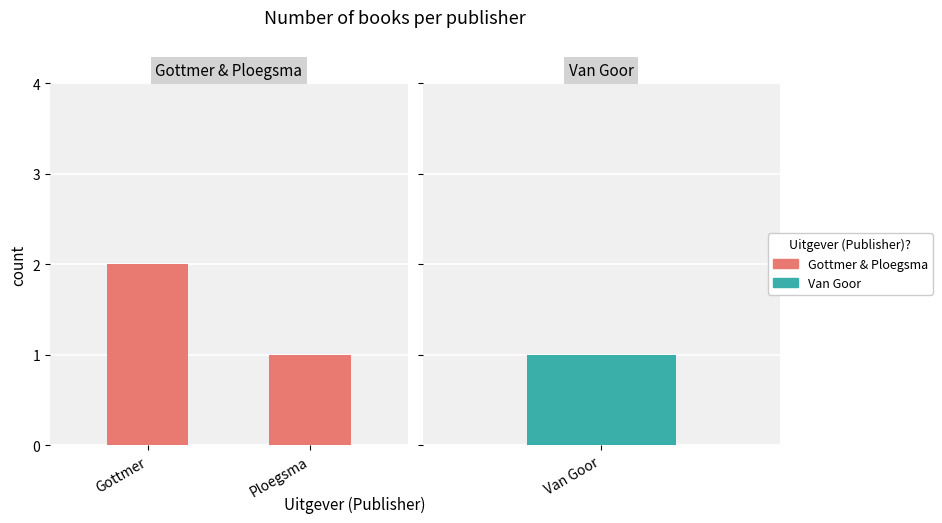

Is it true that the value at Ploegsma is 1?

True